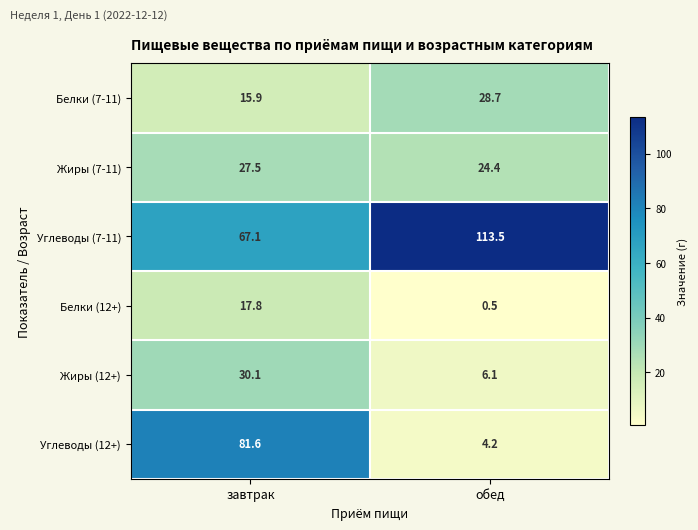

What is the sum of the Углеводы (12+) values at обед and завтрак?

85.8